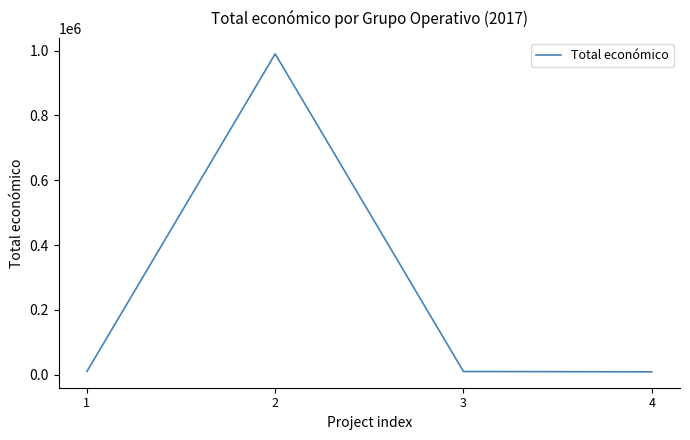

What is the smallest value displayed?

9000